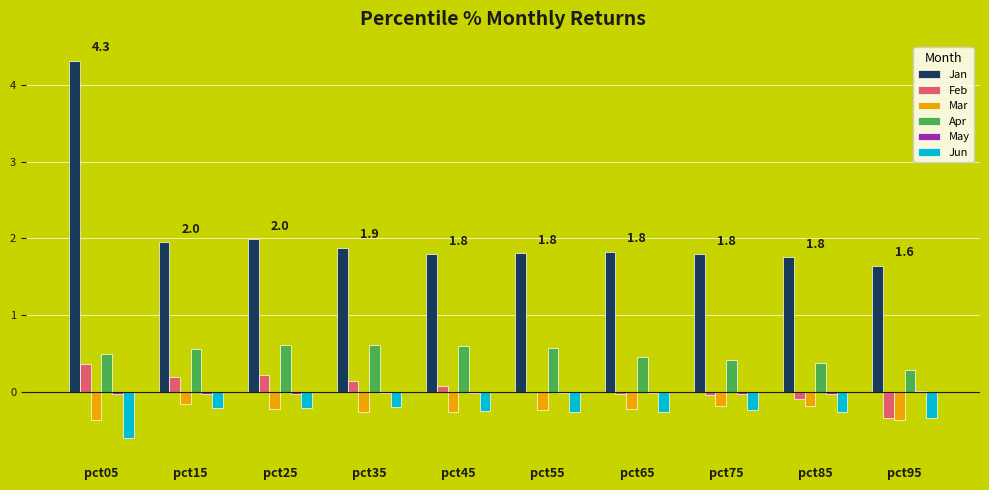

Which category has the highest value across all series?

pct05